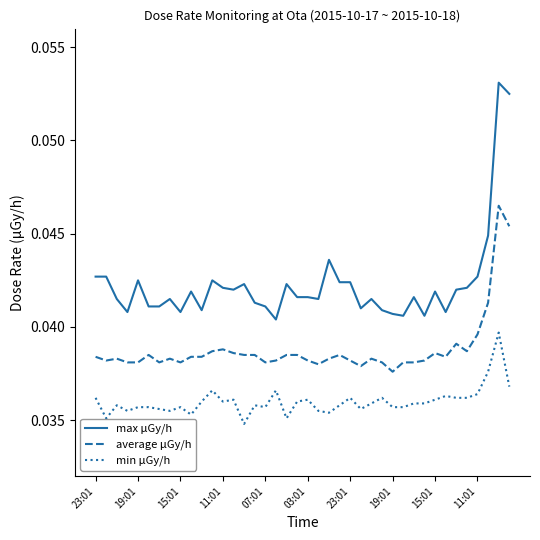

Which series has the largest range (max minus min)?

max μGy/h